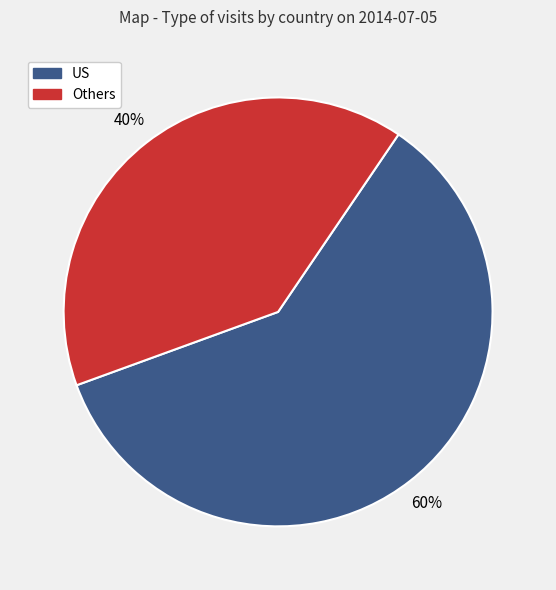

Is there a majority slice in this chart?

Yes